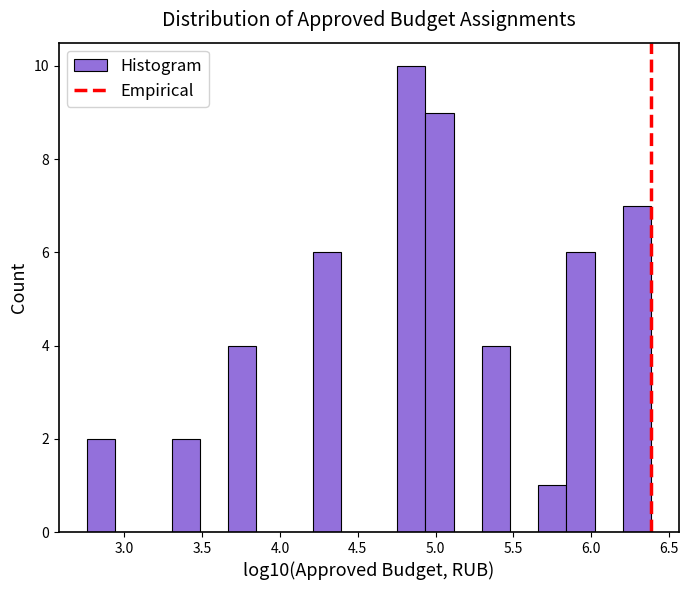

Read against the x-axis, roughly where is the centre of the tallest bar?

4.85